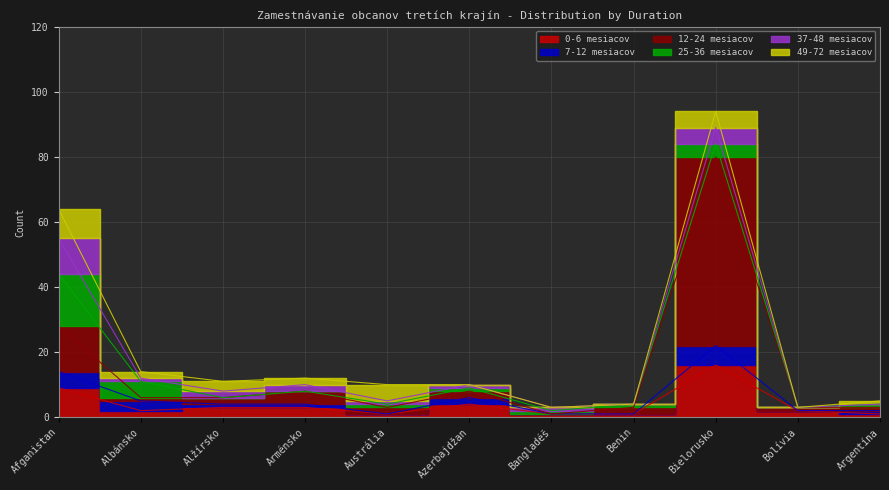

List the labels in order of 7-12 mesiacov value, smallest first.

Austrália, Bangladéš, Benin, Bolívia, Alžírsko, Arménsko, Argentína, Azerbajdžan, Albánsko, Afganistan, Bielorusko